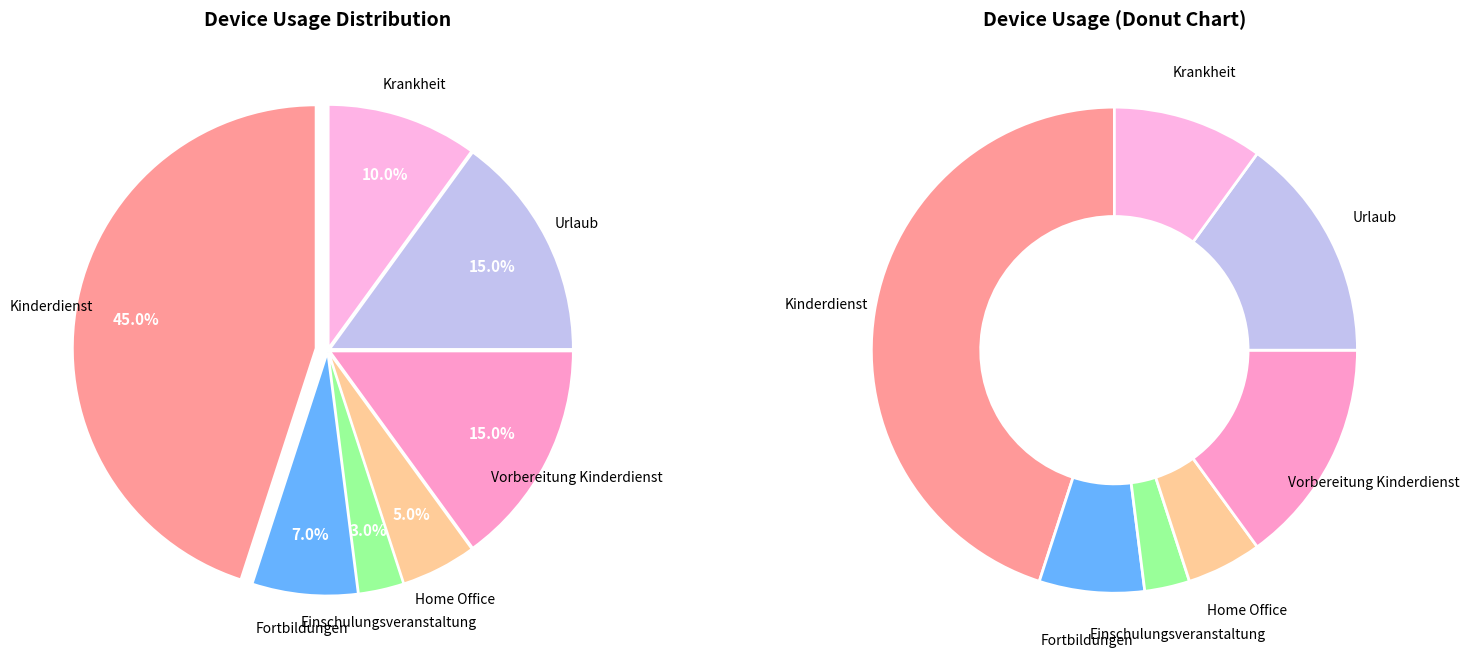

What is the ratio of the value at Fortbildungen to the value at Kinderdienst?

0.2